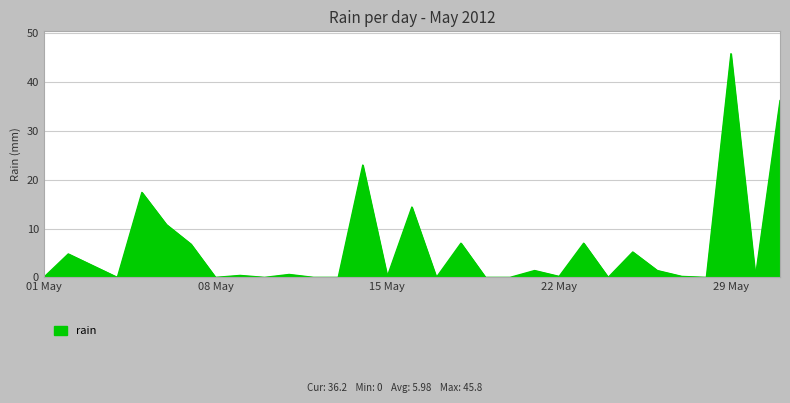

What is the maximum value shown in the chart?

45.8